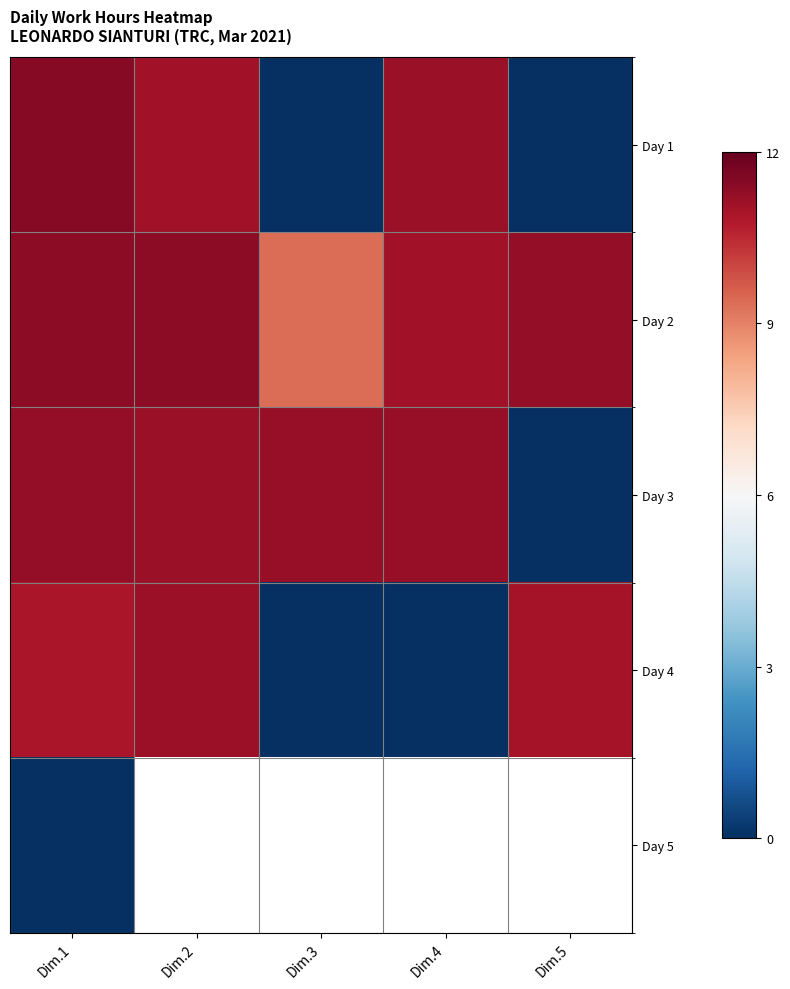

Where is Day 3 nearest to the value 5?

Dim.5